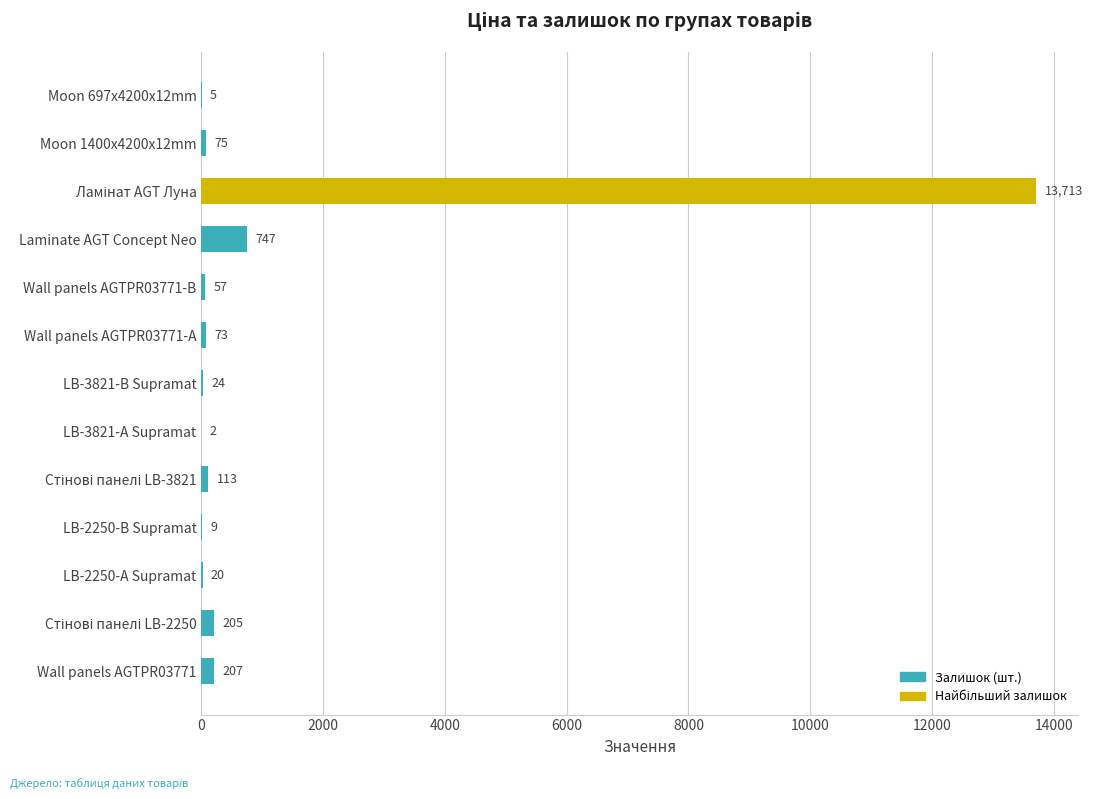

What is the sum of all values?

15250